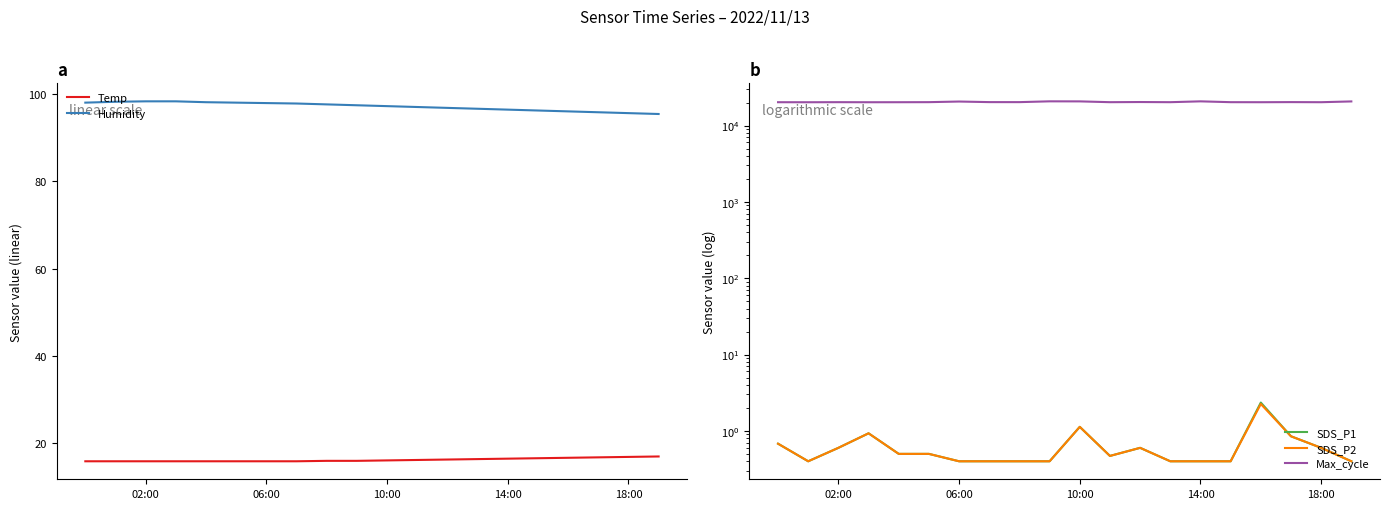

Does the chart have visible grid lines?

No